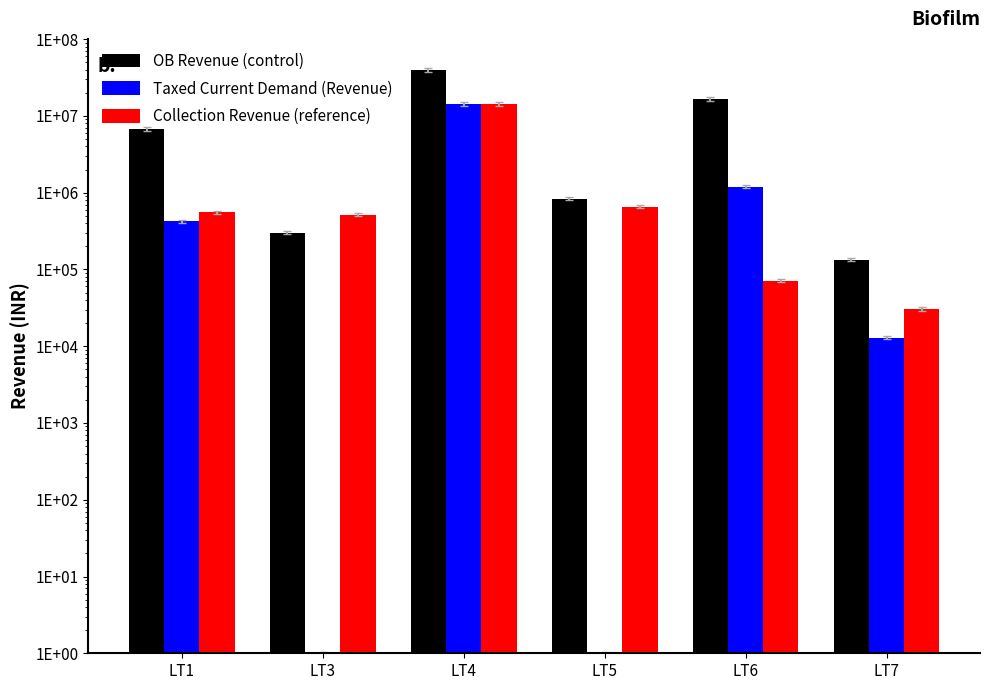

What is the sum of the Collection Revenue (reference) values at LT1 and LT6?

628266.0